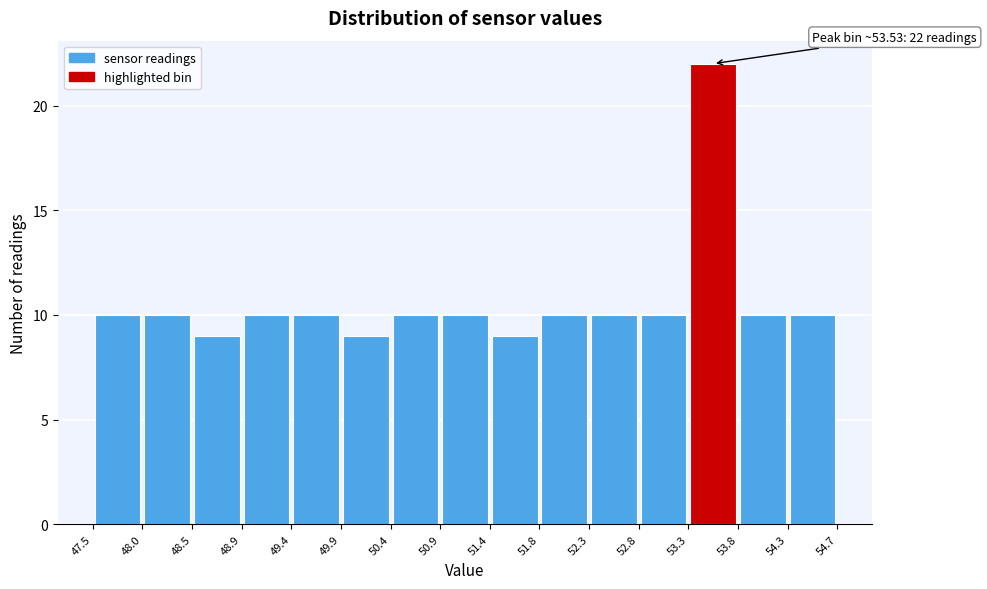

Over which range of the x-axis is the bar tallest?

53.3 to 53.8